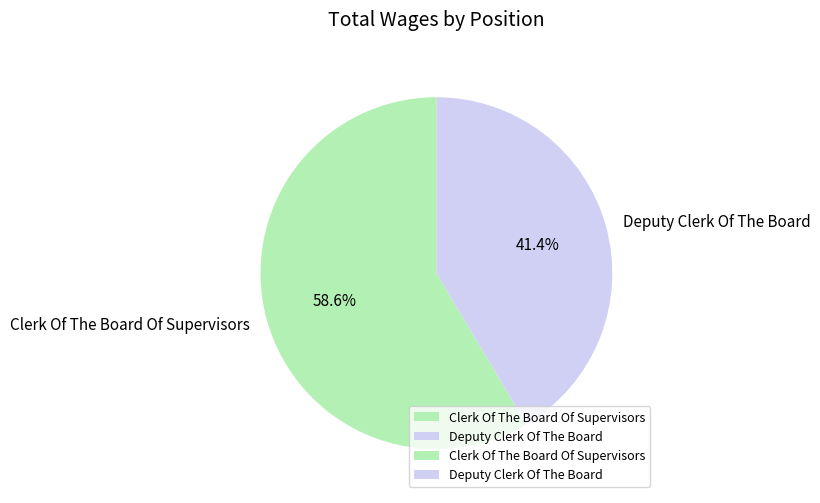

What percentage is the Deputy Clerk Of The Board slice, to the nearest percent?

41%